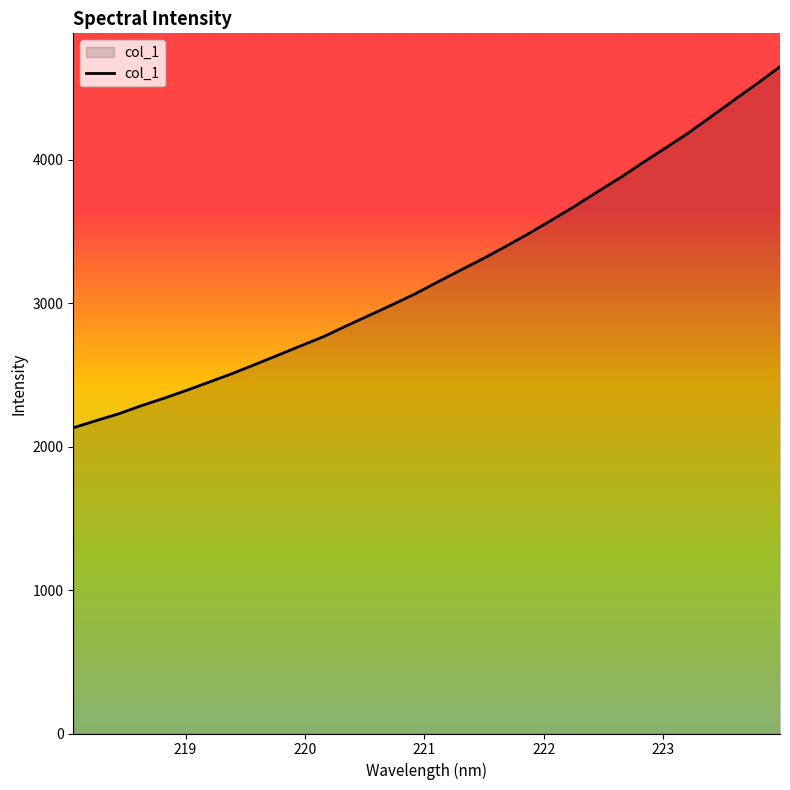

What is the difference between the maximum and minimum values?

2518.1